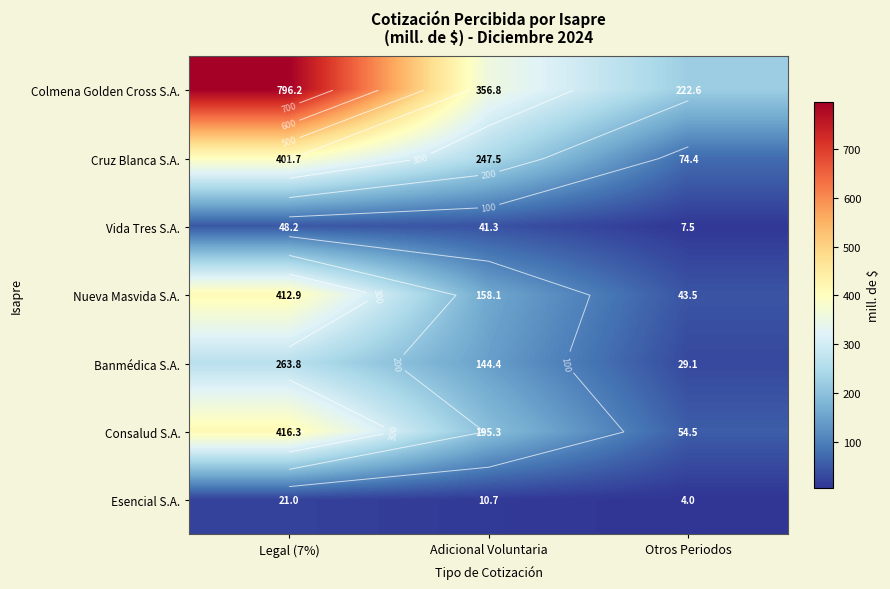

What is the average value of the Colmena Golden Cross S.A. series?

458.5